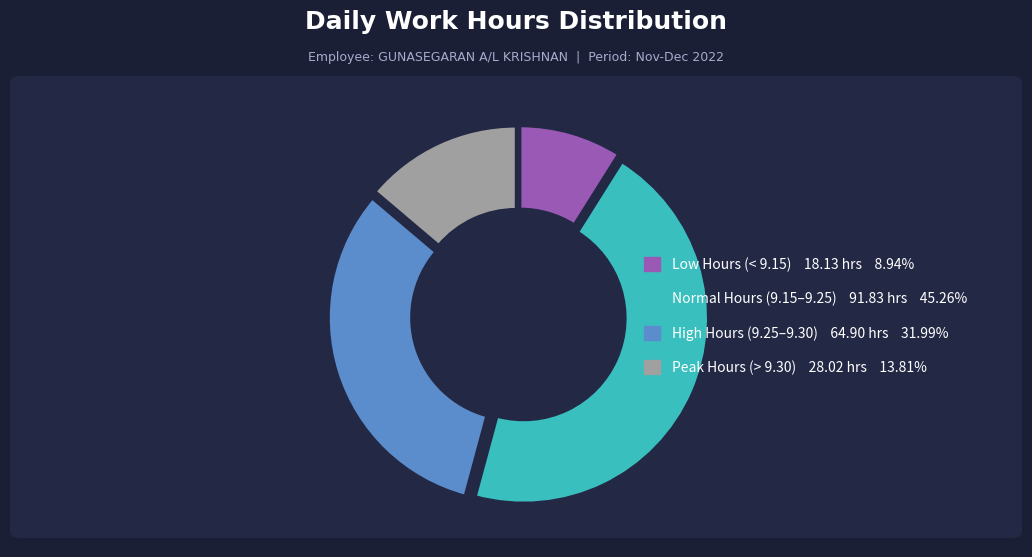

How many slices are in this pie chart?

4